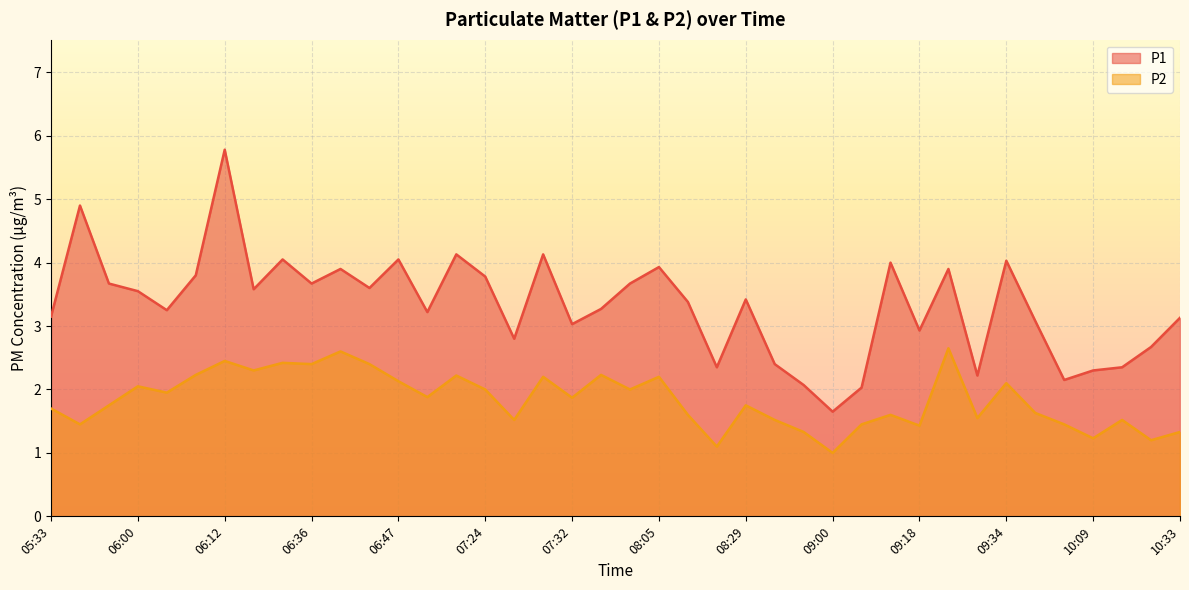

Reading left to right, what are all the values shown in this chart?

P1: 3.1	4.9	3.7	3.5	3.2	3.8	5.8	3.6	4.0	3.7	3.9	3.6	4.0	3.2	4.1	3.8	2.8	4.1	3.0	3.3	3.7	3.9	3.4	2.4	3.4	2.4	2.1	1.6	2.0	4.0	2.9	3.9	2.2	4.0	3.1	2.1	2.3	2.4	2.7	3.1
P2: 1.7	1.4	1.8	2.0	1.9	2.2	2.5	2.3	2.4	2.4	2.6	2.4	2.1	1.9	2.2	2.0	1.5	2.2	1.9	2.2	2.0	2.2	1.6	1.1	1.8	1.5	1.3	1.0	1.4	1.6	1.4	2.6	1.6	2.1	1.6	1.4	1.2	1.5	1.2	1.3